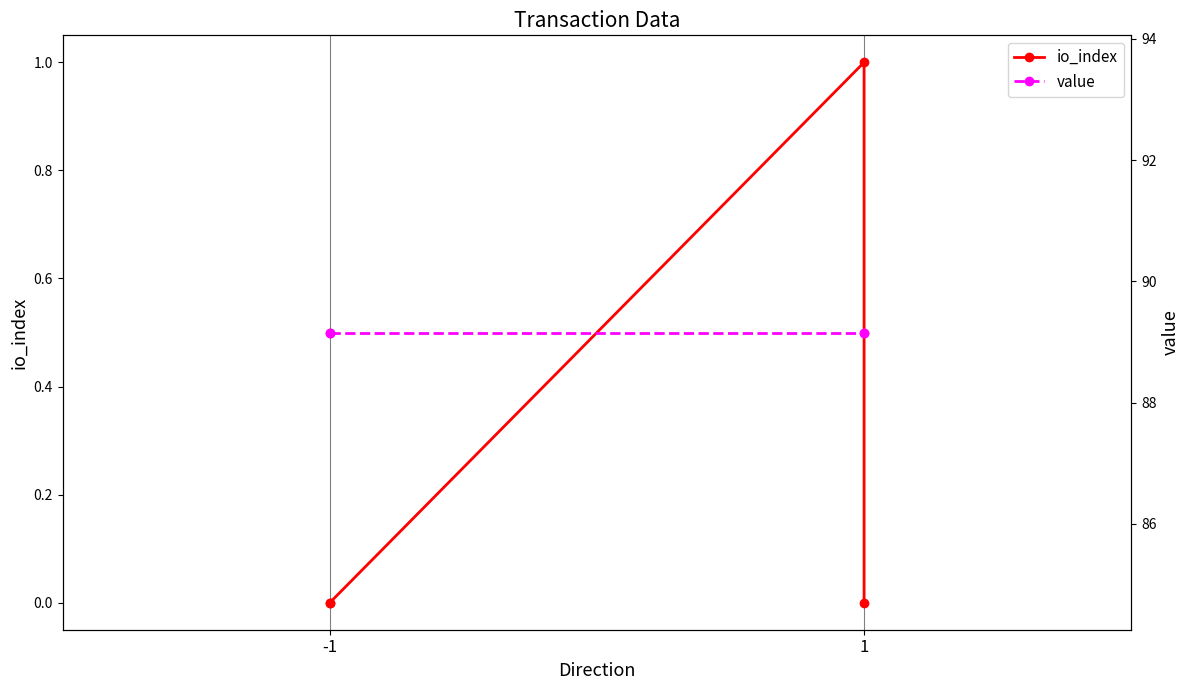

The value of io_index at -1 is 0.0. True or false?

True